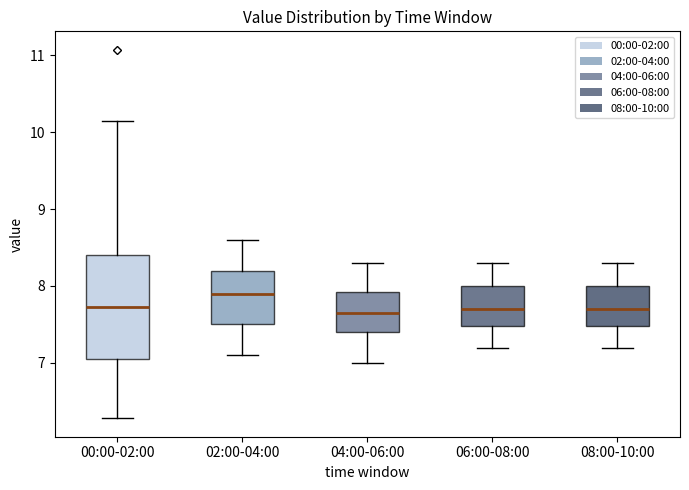

Reading left to right, transcribe this box plot: for each box, give where its median line is, the range the box spans, and where its two whiskers end, as read against the y-axis. The values are not printed on the chart, so give them approximately, as read against the axis.

00:00-02:00: median 7.7, box 7.0 to 8.4, whiskers 6.3 to 10.2
02:00-04:00: median 7.9, box 7.5 to 8.2, whiskers 7.1 to 8.6
04:00-06:00: median 7.7, box 7.4 to 7.9, whiskers 7.0 to 8.3
06:00-08:00: median 7.7, box 7.5 to 8.0, whiskers 7.2 to 8.3
08:00-10:00: median 7.7, box 7.5 to 8.0, whiskers 7.2 to 8.3